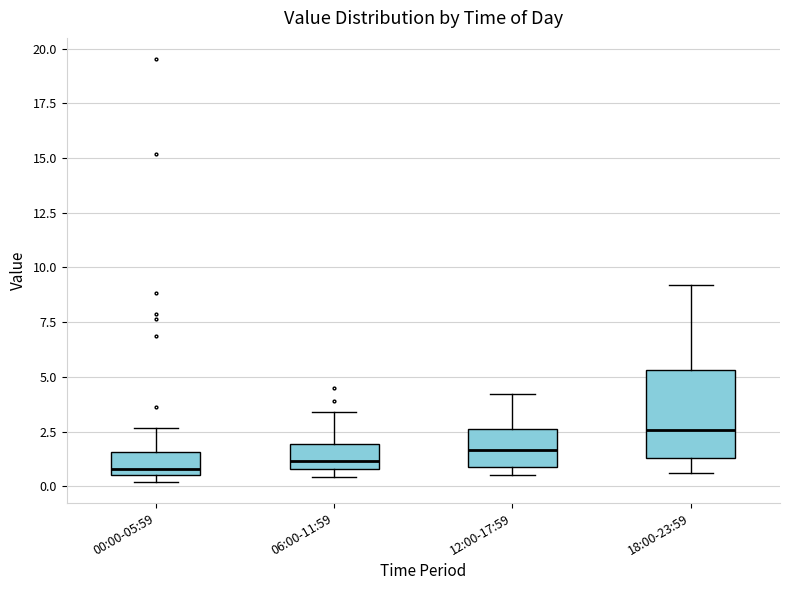

Which box is the tallest, from its lower edge to its upper edge?

18:00-23:59